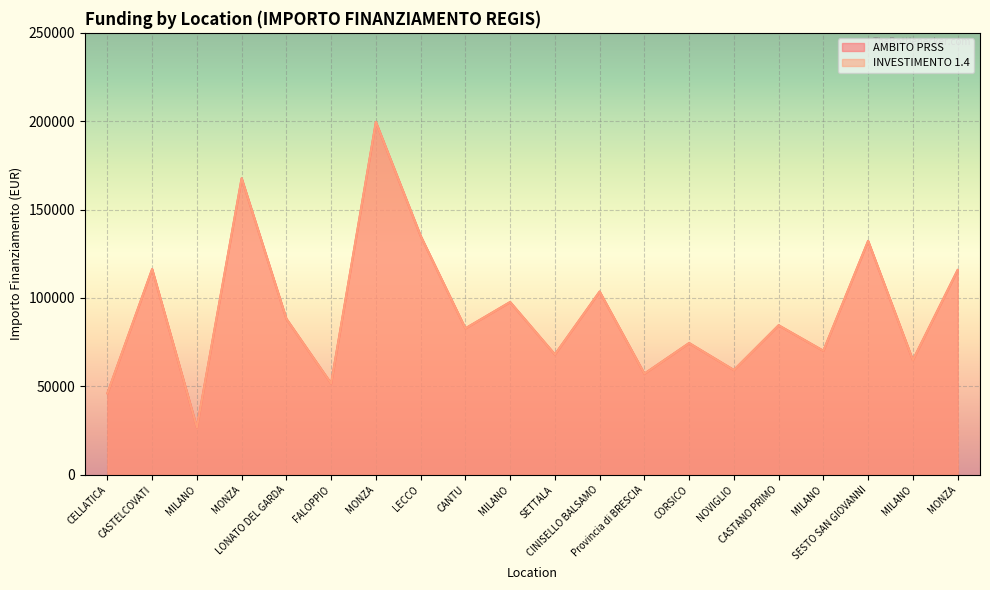

Is the value of INVESTIMENTO 1.4 at LONATO DEL GARDA greater than the value of AMBITO PRSS at SESTO SAN GIOVANNI?

No